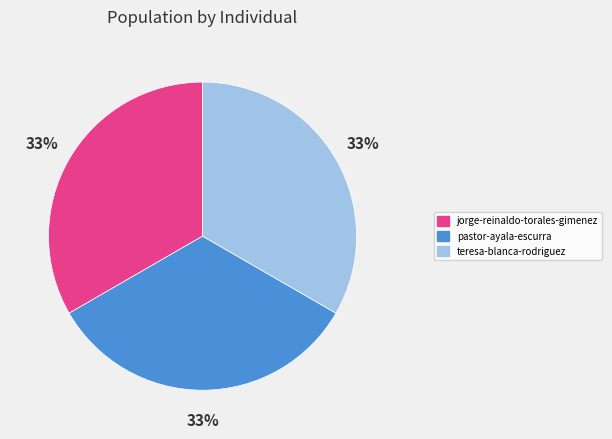

What is the ratio of the value at teresa-blanca-rodriguez to the value at pastor-ayala-escurra?

1.0